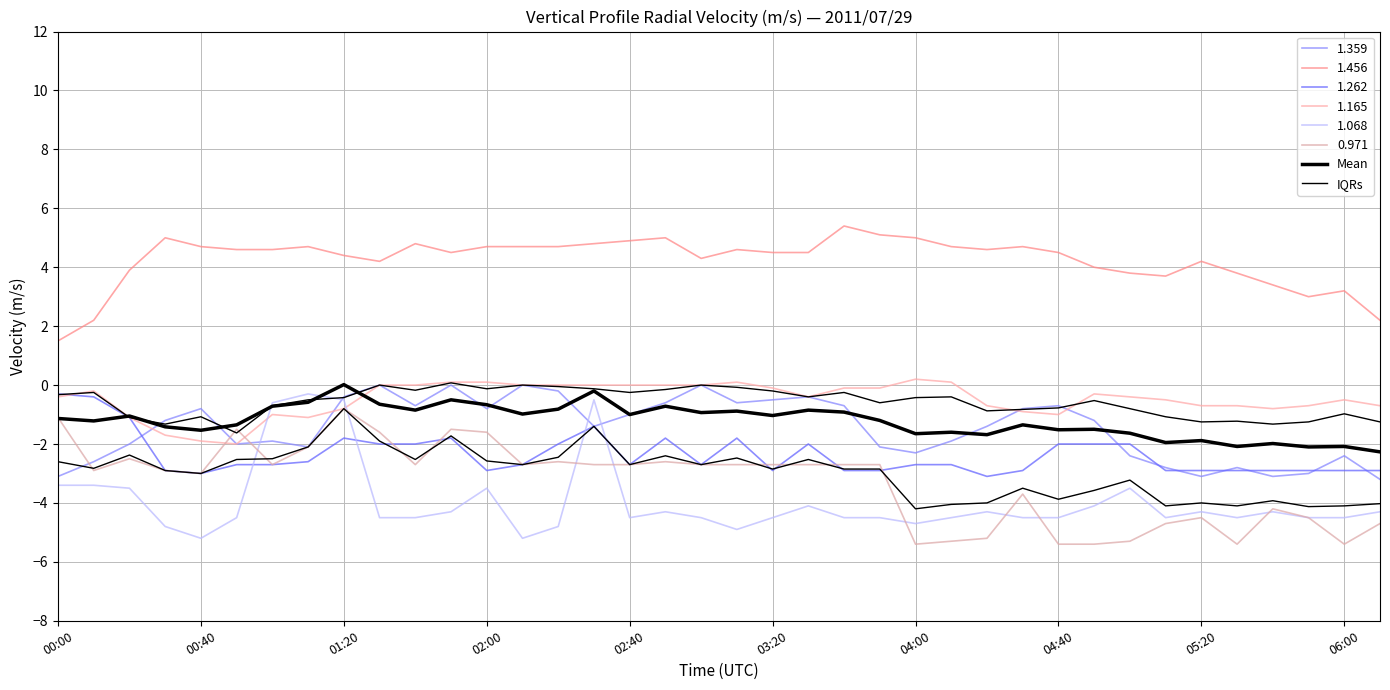

Which category has the lowest value across all series?

04:00